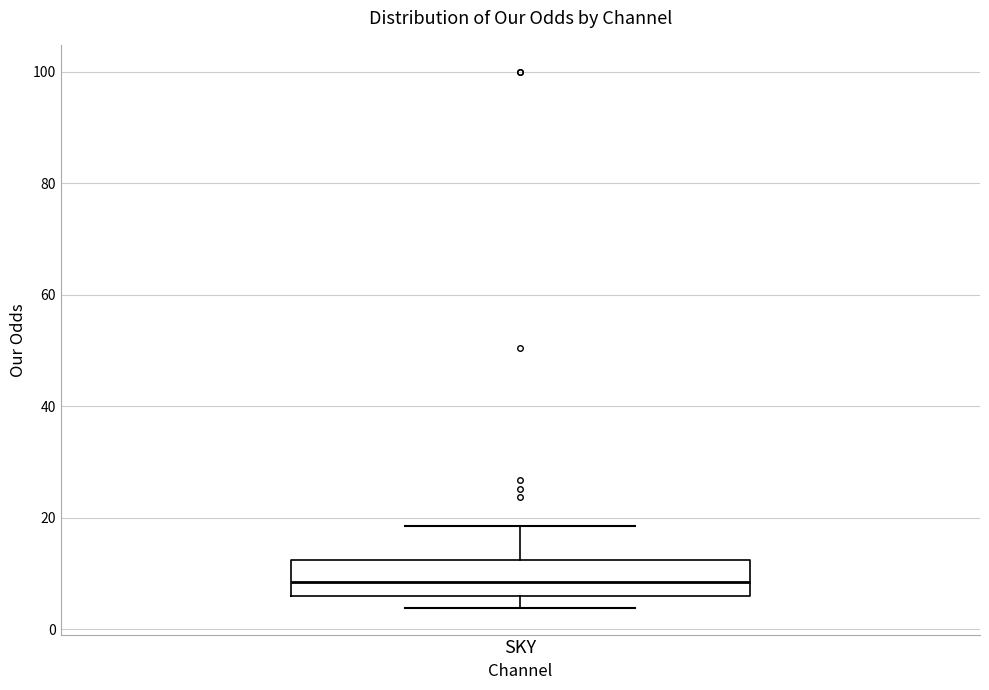

Transcribe this box plot: give where the median line is, the range the box spans, and where the two whiskers end, as read against the y-axis. The values are not printed on the chart, so give them approximately, as read against the axis.

median 8, box 6 to 12, whiskers 4 to 18